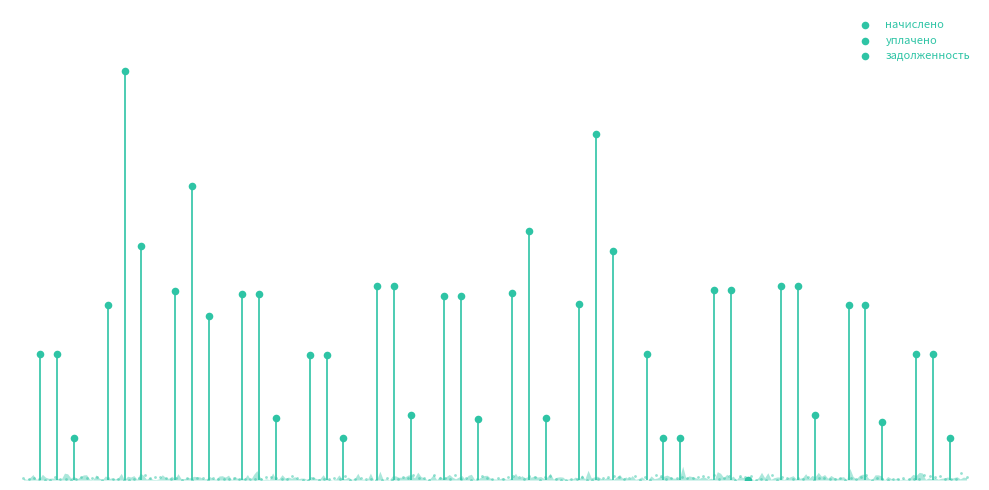

Which series contains the highest Y value?

уплачено